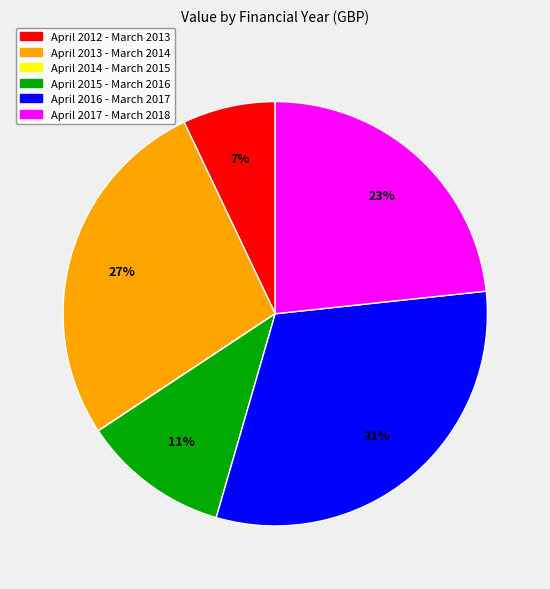

Does any single category account for the majority?

No